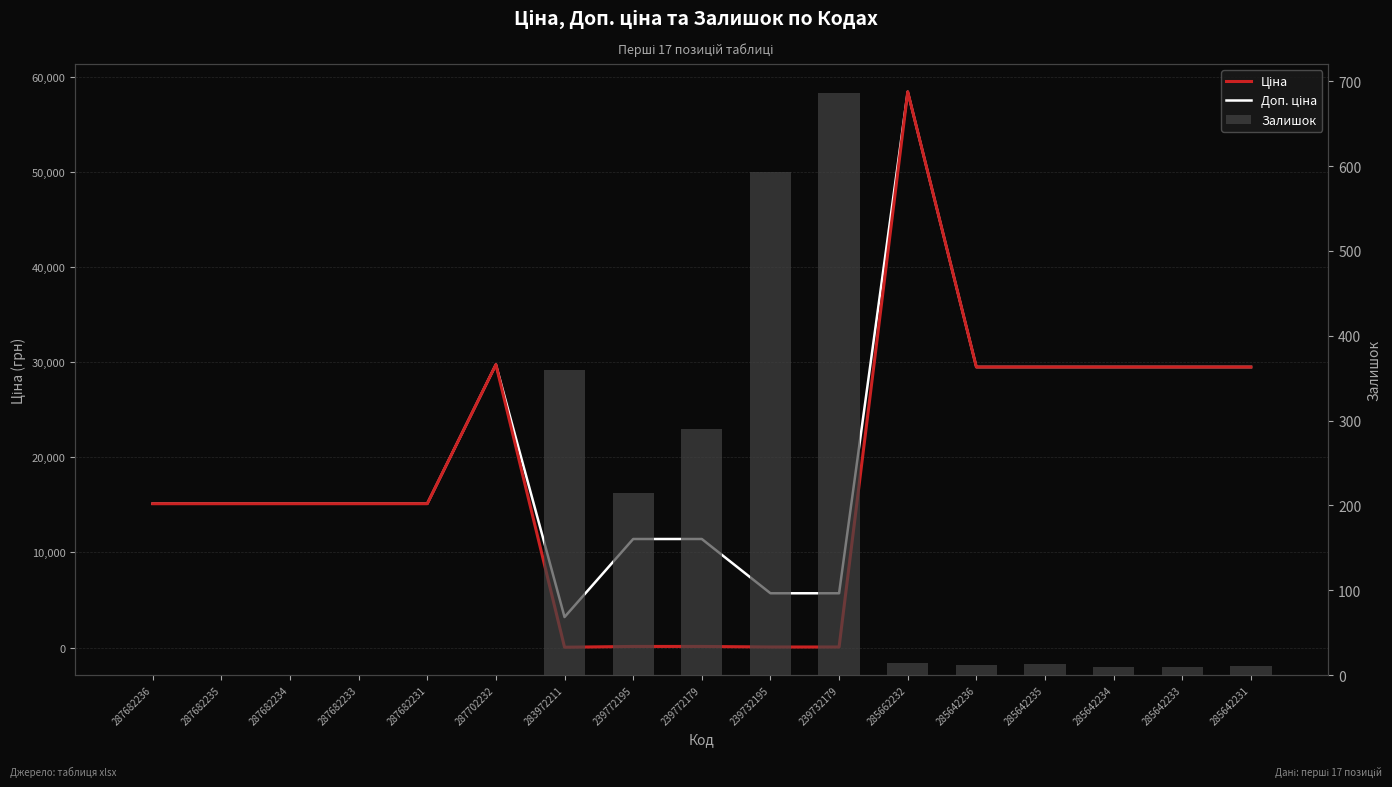

How many categories are shown in the chart?

17